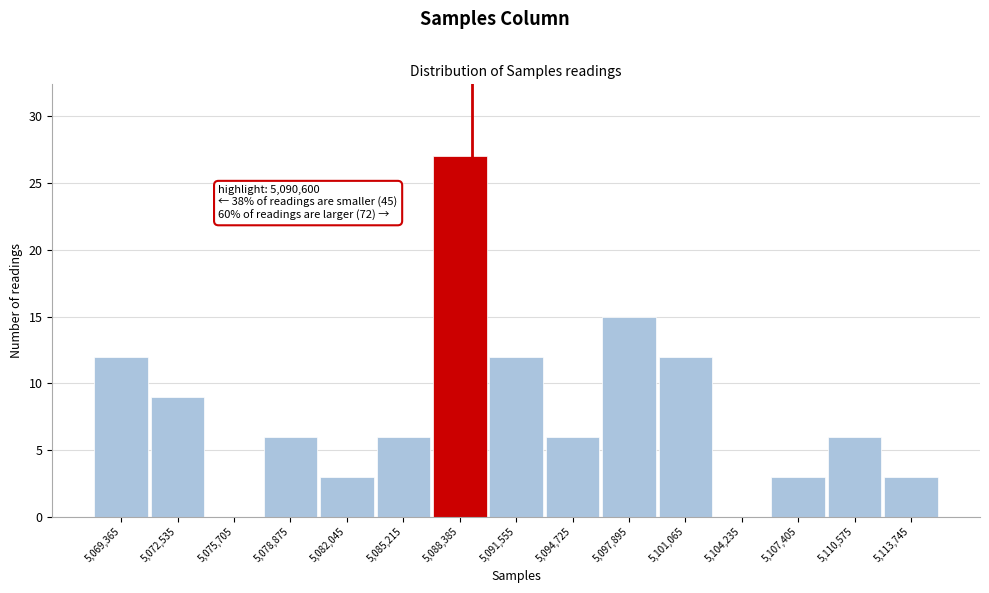

Reading left to right, extract all data points from this chart.

5,069,365=12	5,072,535=9	5,075,705=0	5,078,875=6	5,082,045=3	5,085,215=6	5,088,385=27	5,091,555=12	5,094,725=6	5,097,895=15	5,101,065=12	5,104,235=0	5,107,405=3	5,110,575=6	5,113,745=3